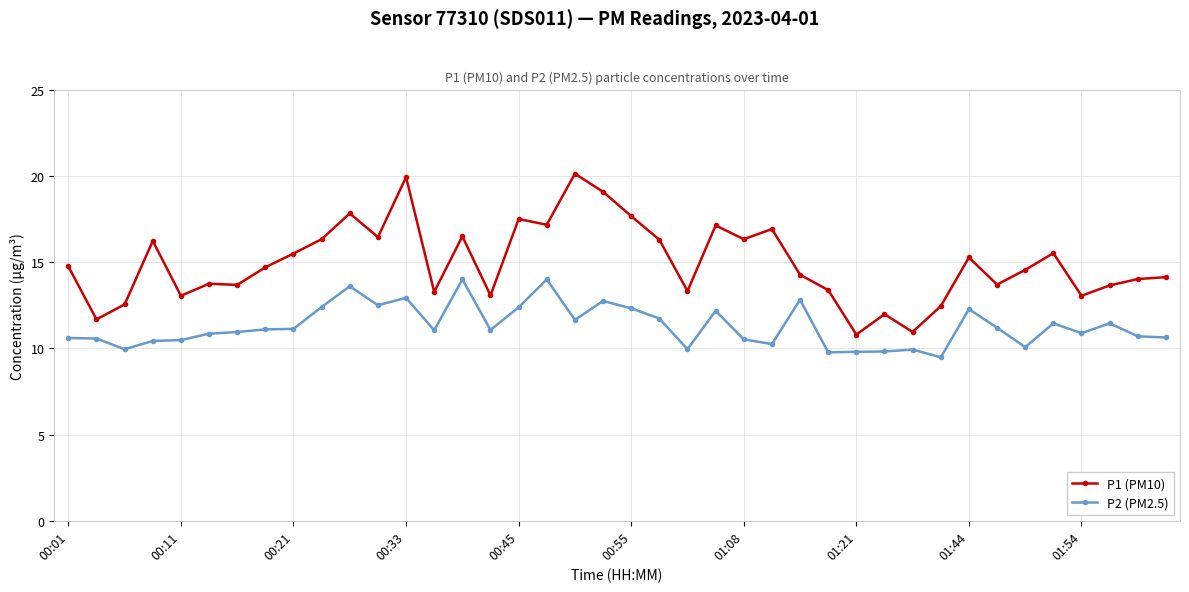

List the series in order of their peak value, lowest first.

P2 (PM2.5), P1 (PM10)